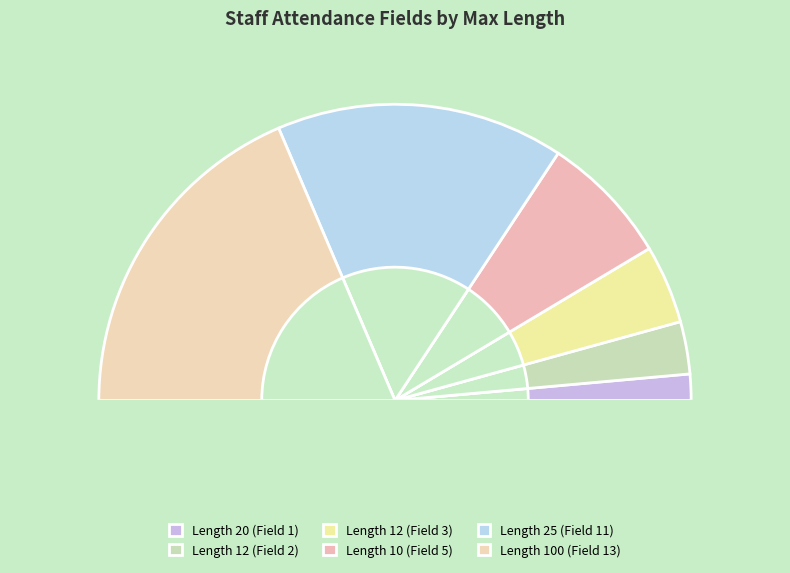

Which category has the biggest portion of the pie?

Max Length 100